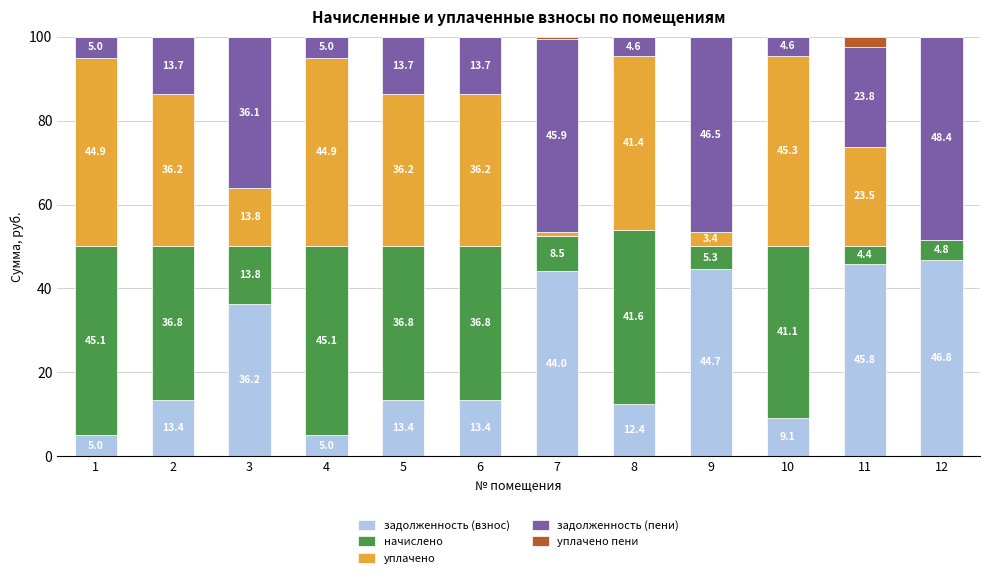

What is the total value across all series at 12?

100.0